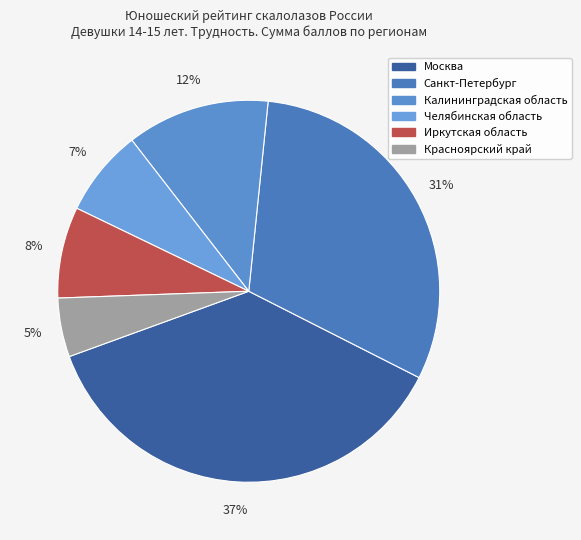

Count the number of slices in the pie.

6